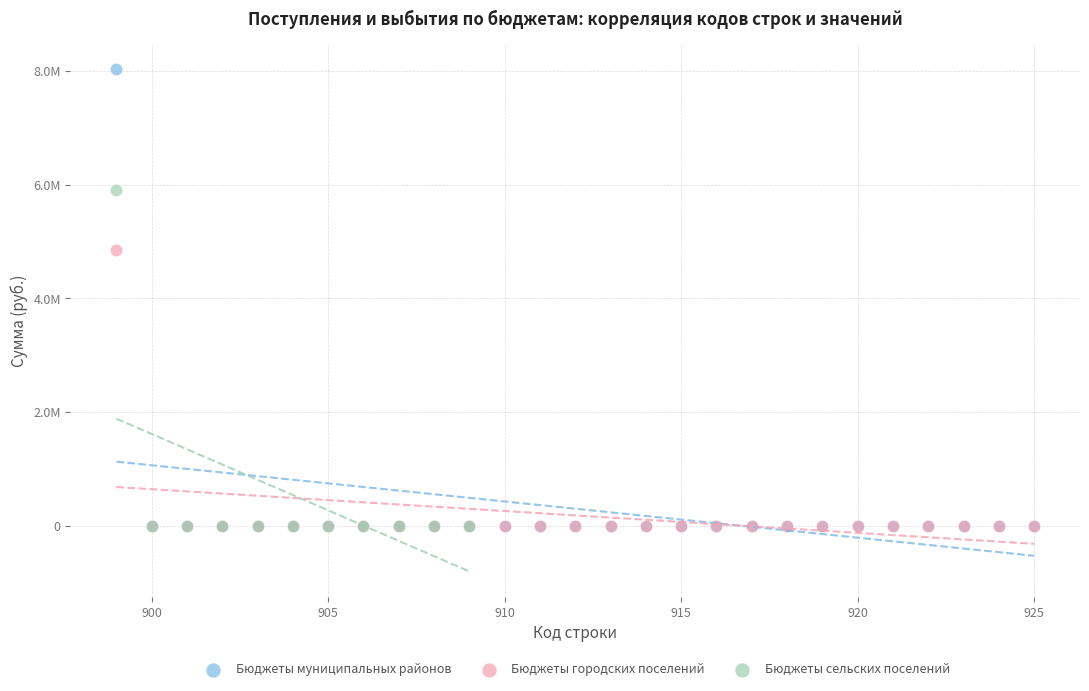

What are all the series names shown in the legend?

Бюджеты муниципальных районов, Бюджеты городских поселений, Бюджеты сельских поселений